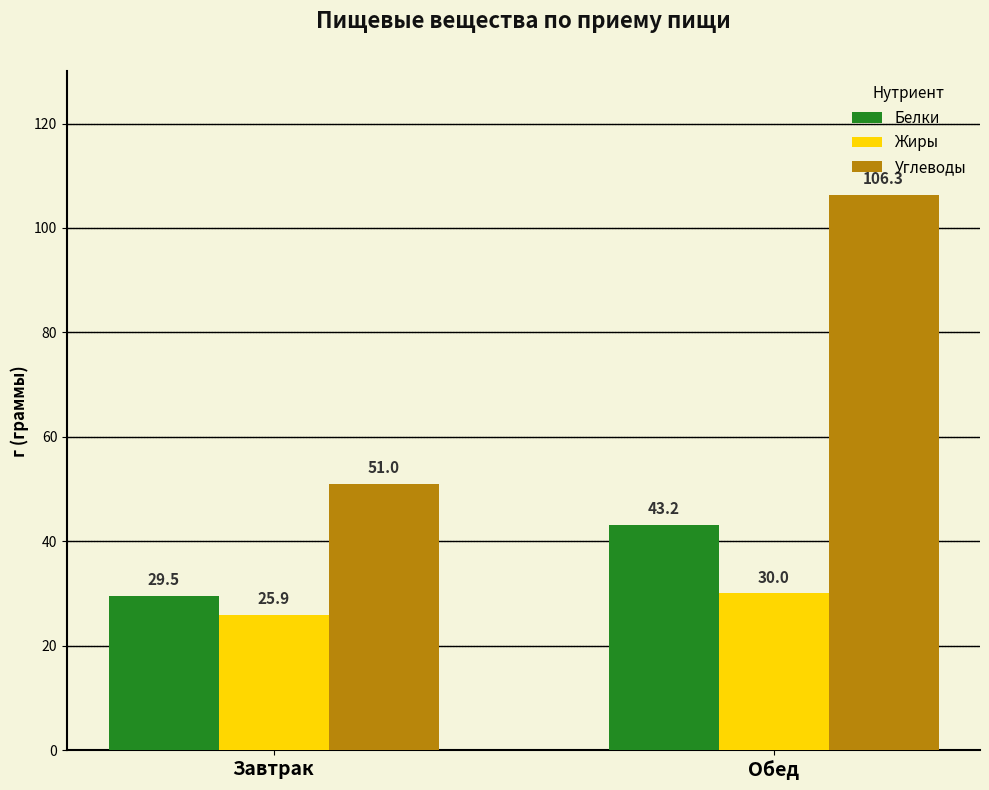

What is the spread (max minus min) of values at Обед?

76.3